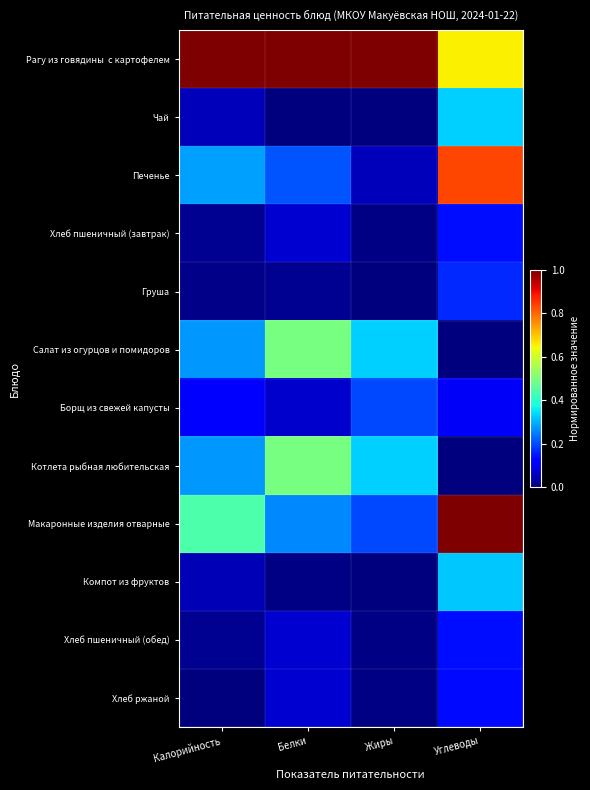

At which category is the sum across all series the highest?

Углеводы